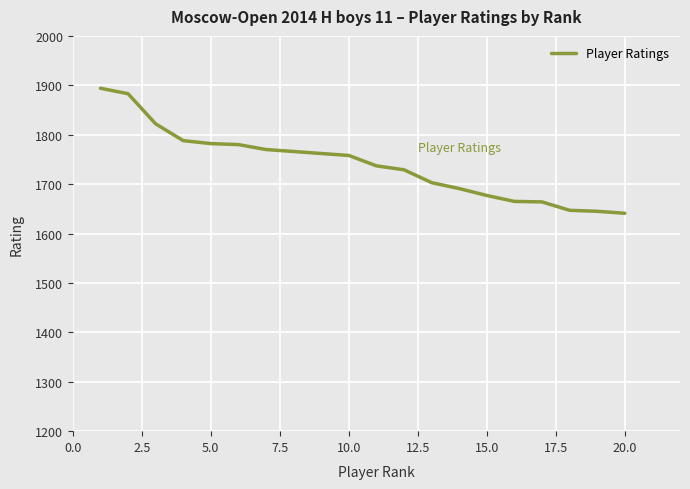

What is the maximum value shown in the chart?

1894